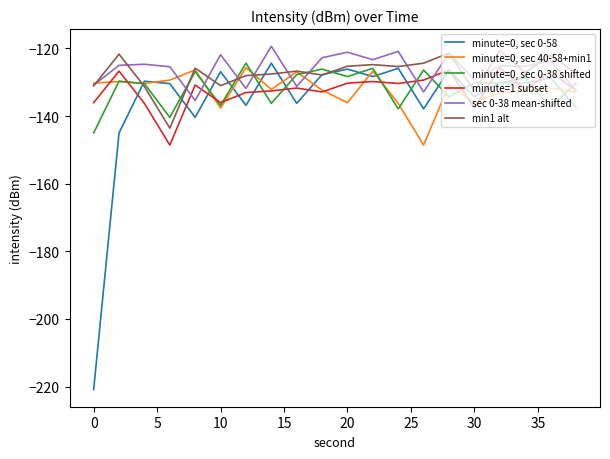

Which series has the widest spread of values?

minute=0, sec 0-58